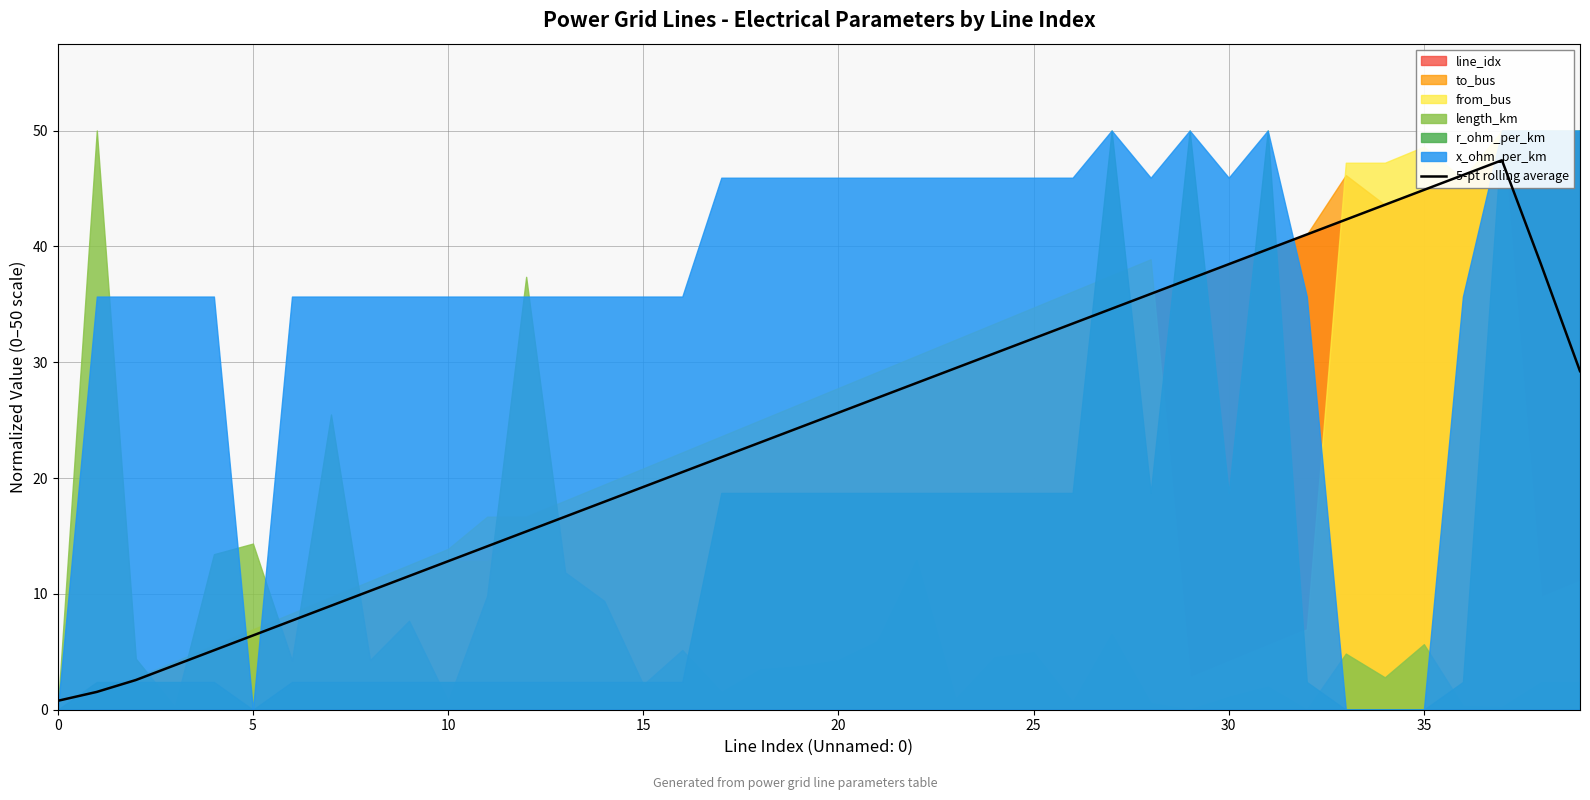

Is it true that the value at 19 is 24.4?

True